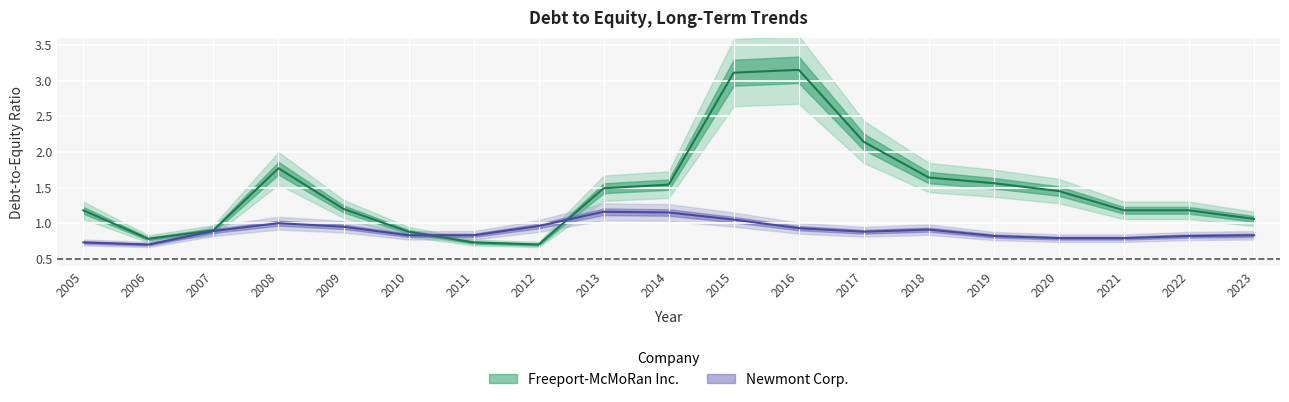

True or false: Freeport-McMoRan Inc. has a value of 1.1 at 2019.

True